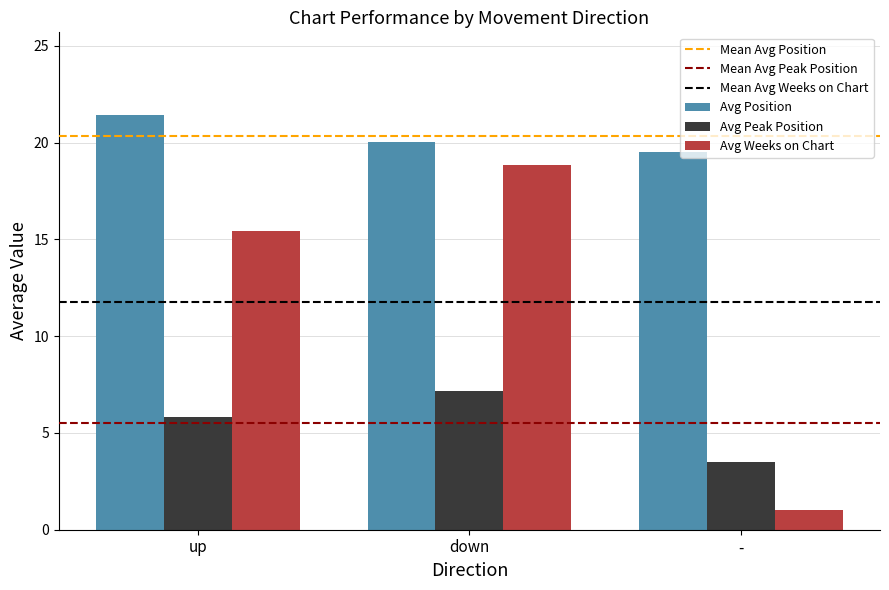

Which series changed the most between up and -?

Avg Weeks on Chart